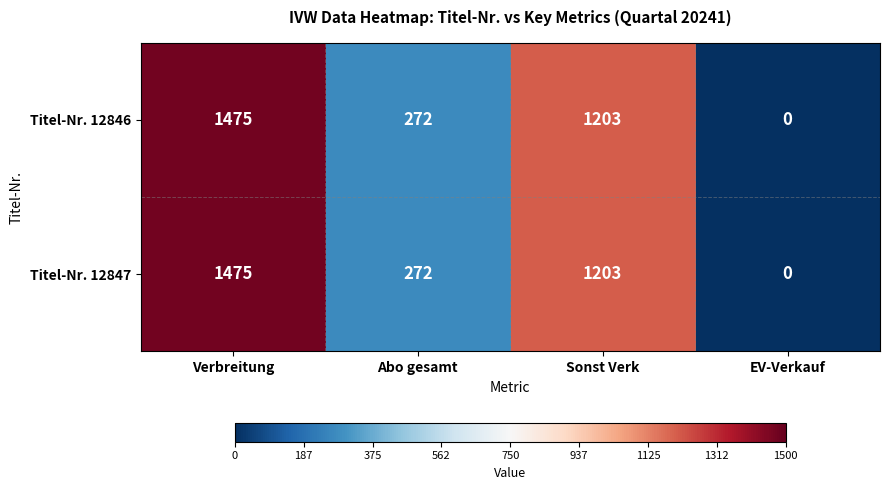

Is it true that Titel-Nr. 12847 equals 272 at Abo gesamt?

True